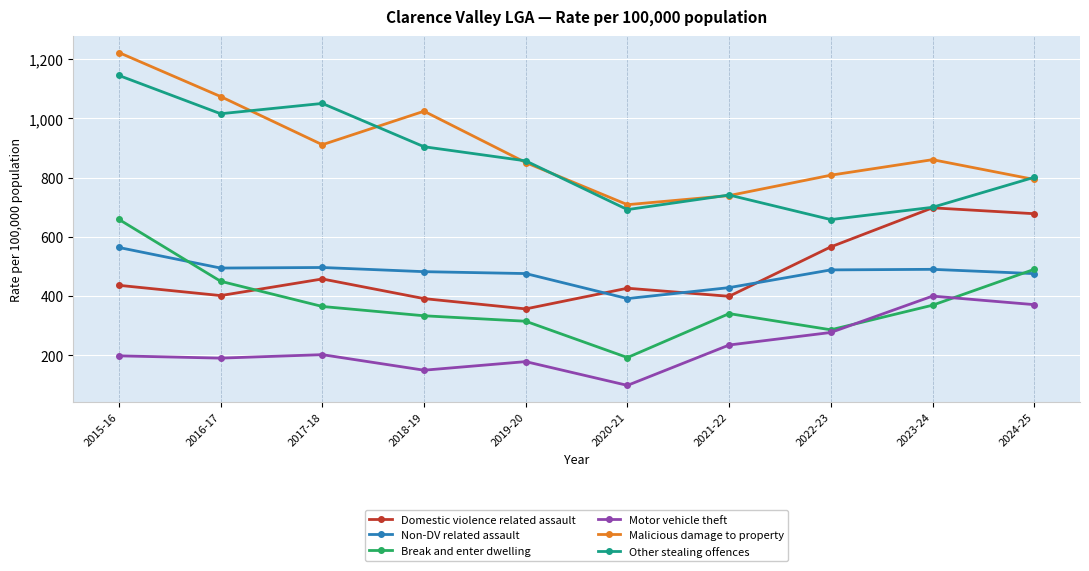

At which label is Domestic violence related assault closest to 526?

2022-23